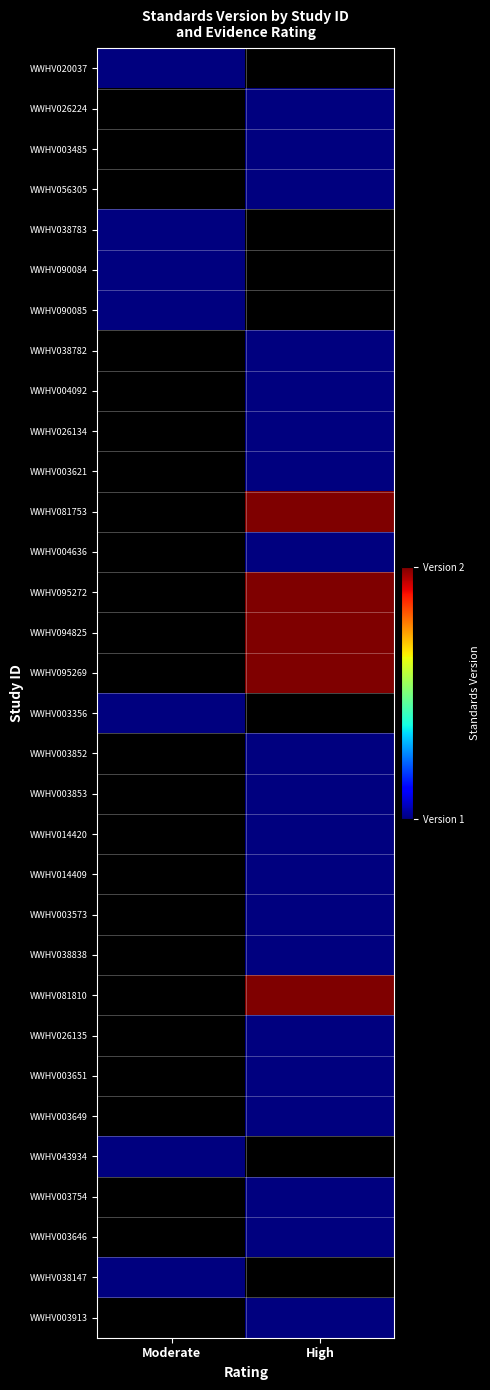

What value does the WWHV003913 series have at High?

1.0